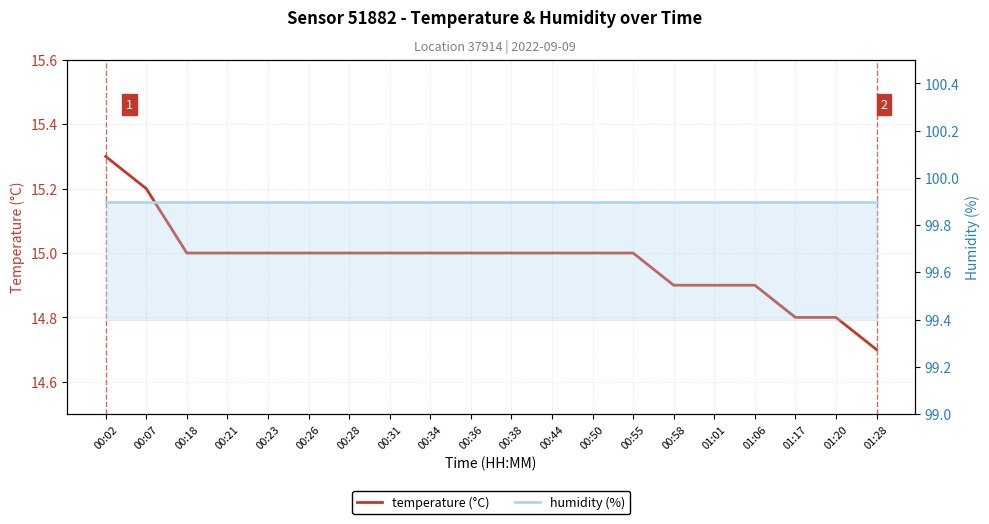

Reading left to right, list all the values displayed in this chart.

temperature (°C): 15.3	15.2	15.0	15.0	15.0	15.0	15.0	15.0	15.0	15.0	15.0	15.0	15.0	15.0	14.9	14.9	14.9	14.8	14.8	14.7
humidity (%): 99.9	99.9	99.9	99.9	99.9	99.9	99.9	99.9	99.9	99.9	99.9	99.9	99.9	99.9	99.9	99.9	99.9	99.9	99.9	99.9